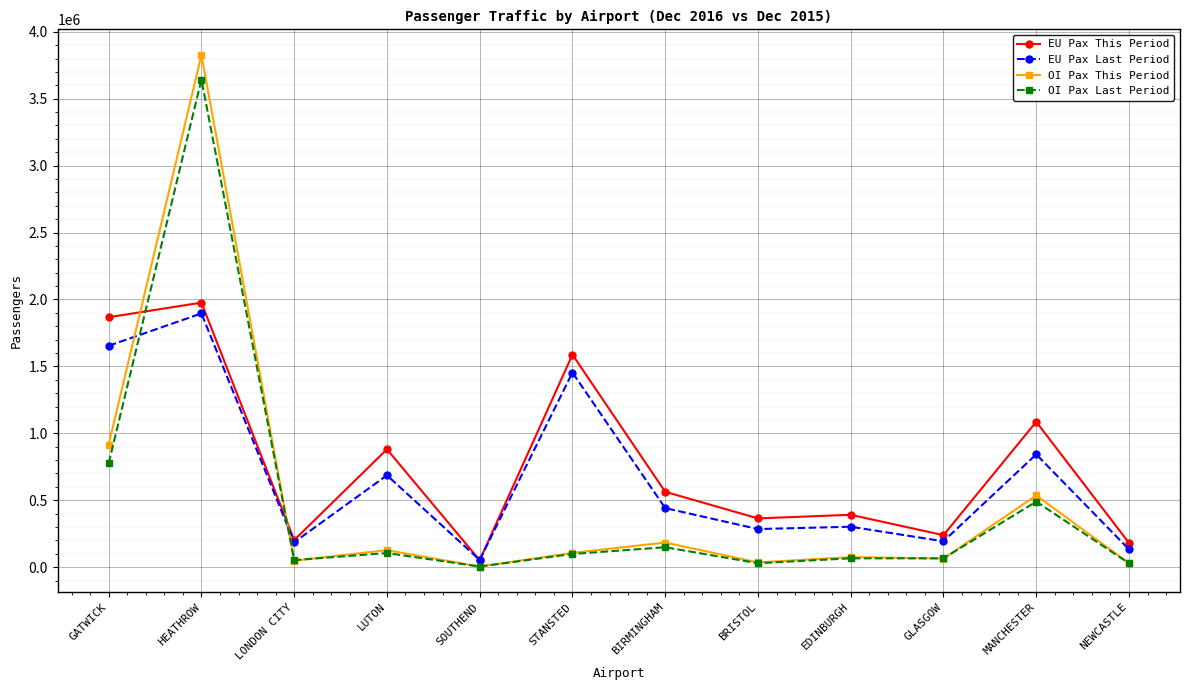

At which category does the chart reach its peak across all series?

HEATHROW